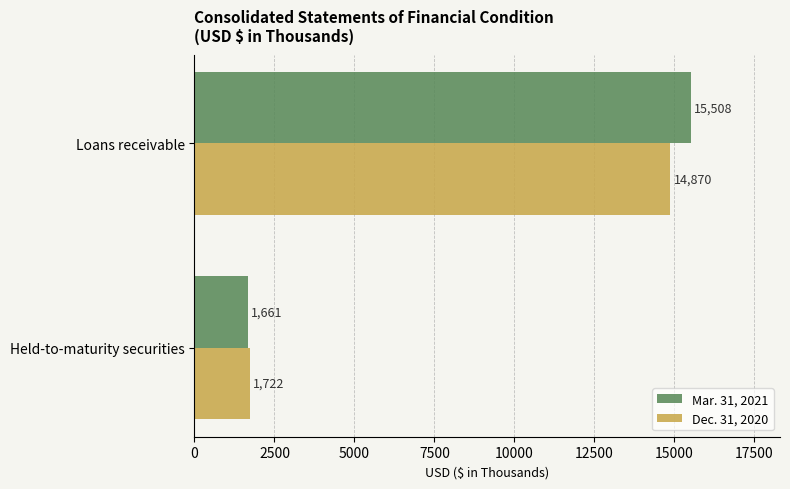

How many values in the Mar. 31, 2021 series are below 15508?

1